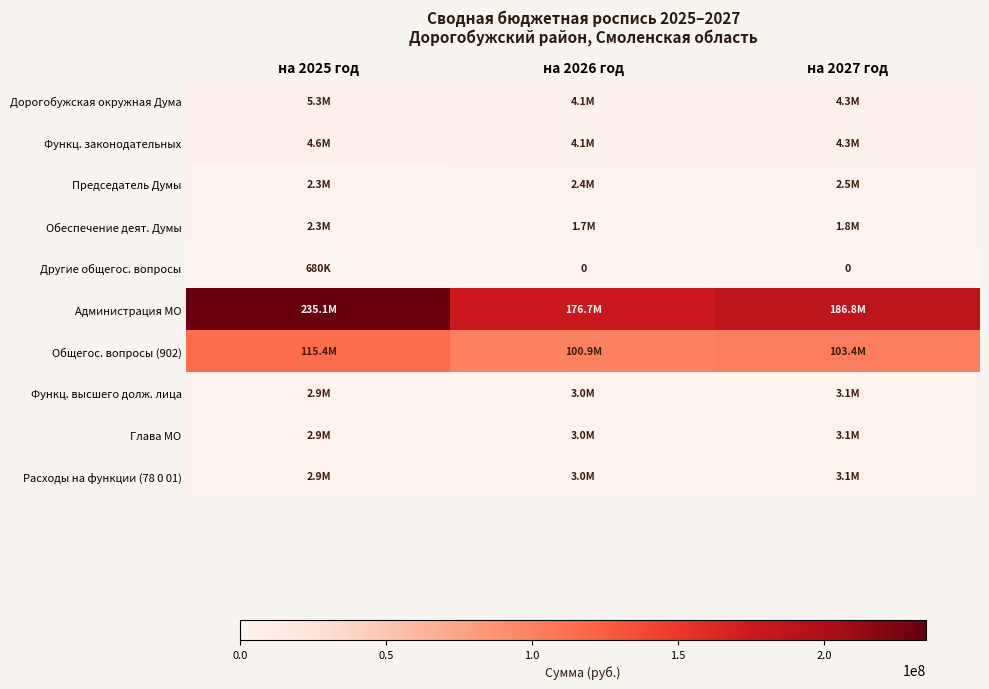

Which series has the largest total across all categories?

Администрация МО